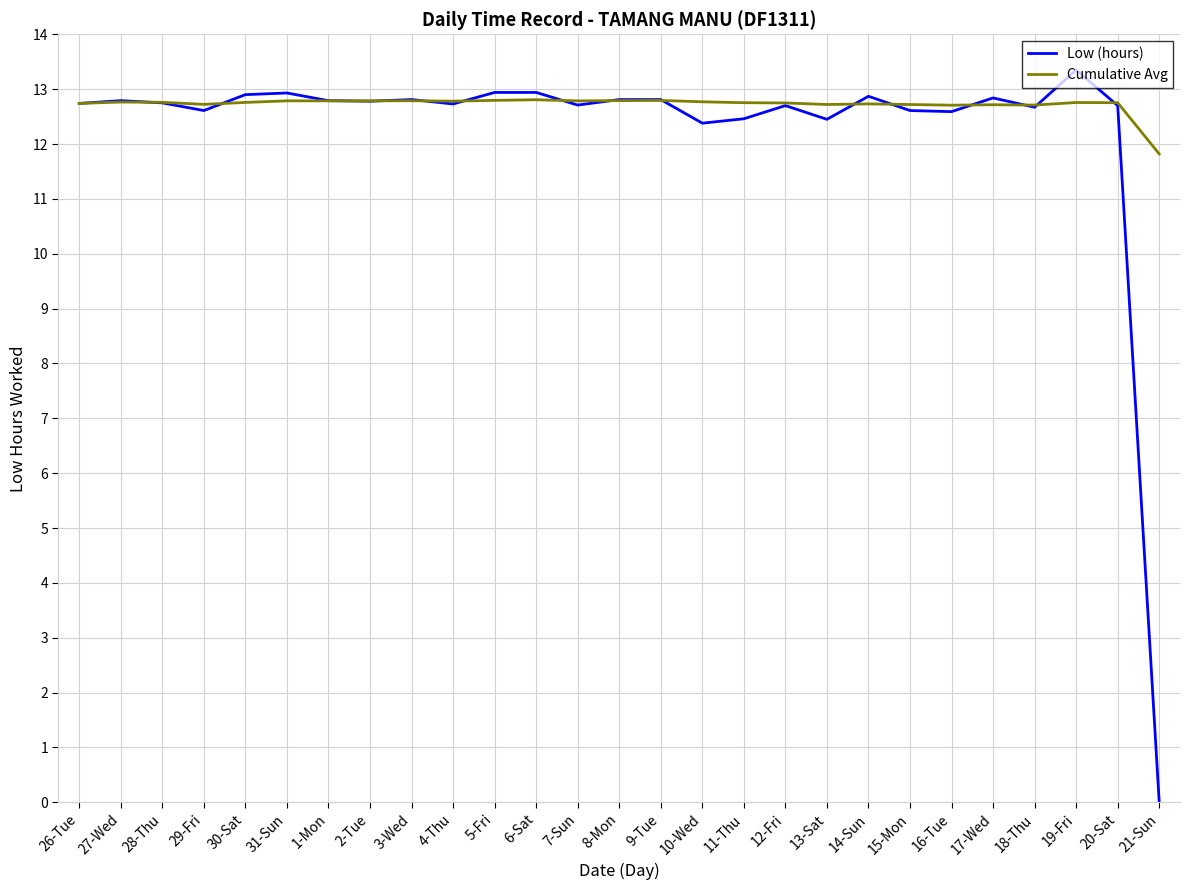

What is the difference between the second highest and second lowest values in the Cumulative Avg series?

0.1